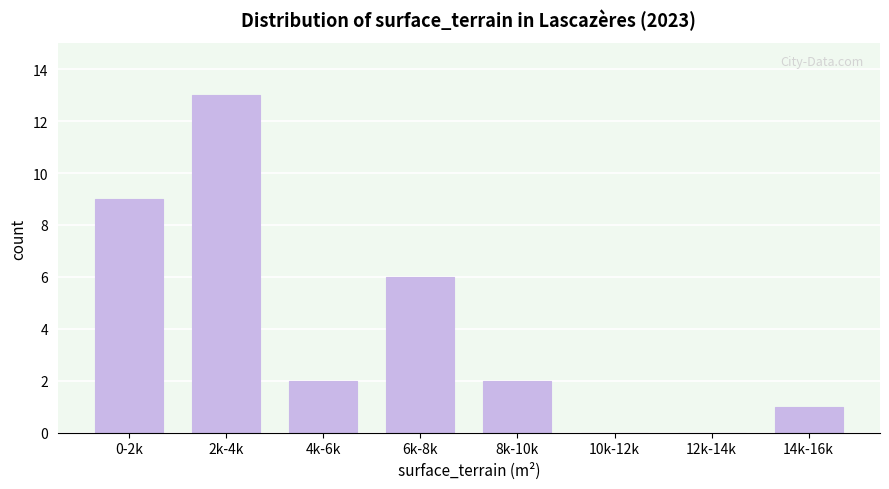

Reading left to right, extract all data points from this chart.

0-2k=9	2k-4k=13	4k-6k=2	6k-8k=6	8k-10k=2	10k-12k=0	12k-14k=0	14k-16k=1